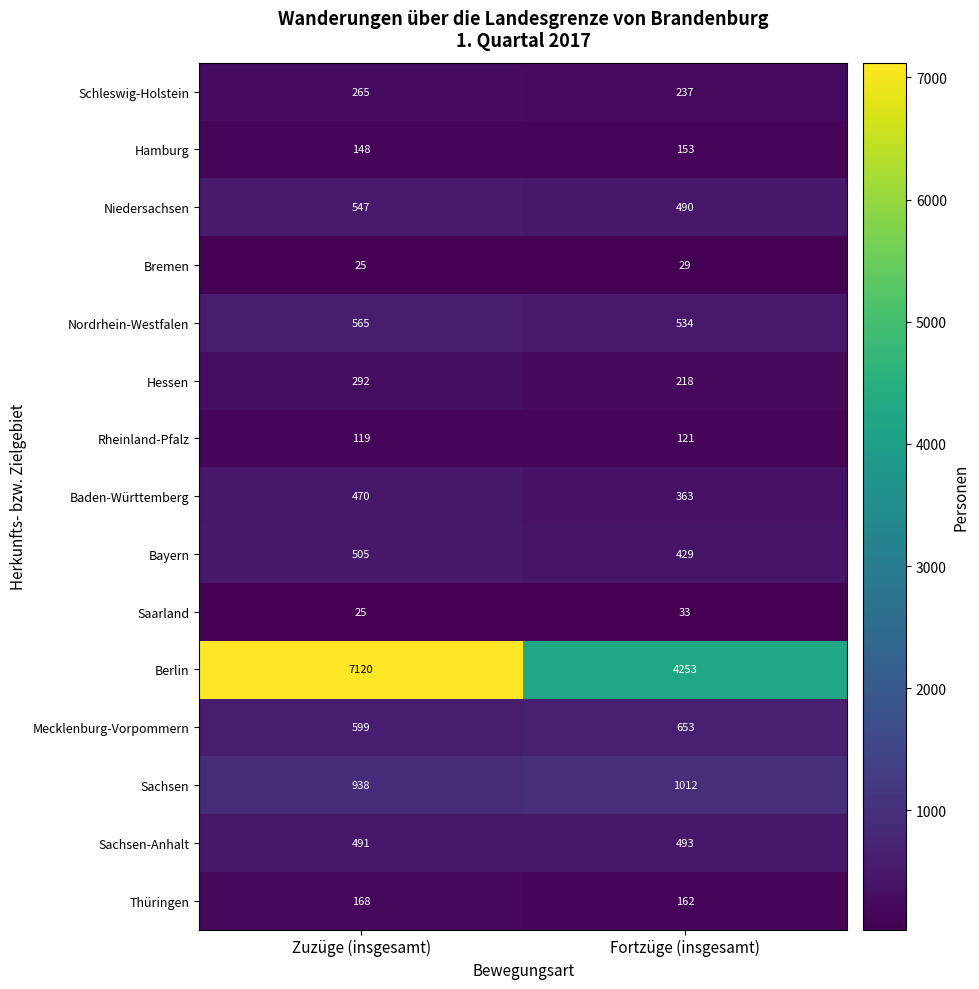

Count the number of categories in the chart.

2